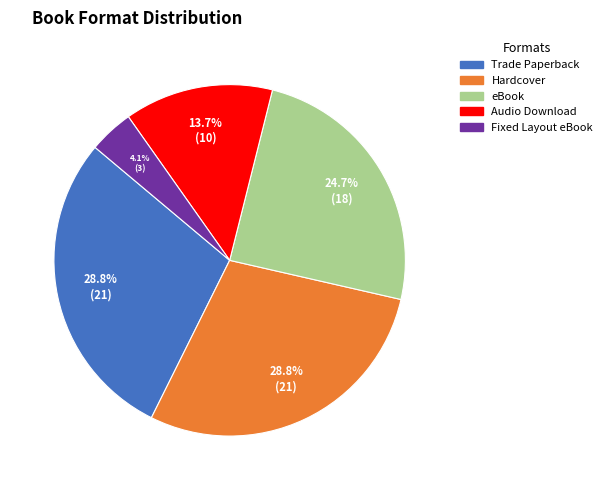

Is there a majority slice in this chart?

No